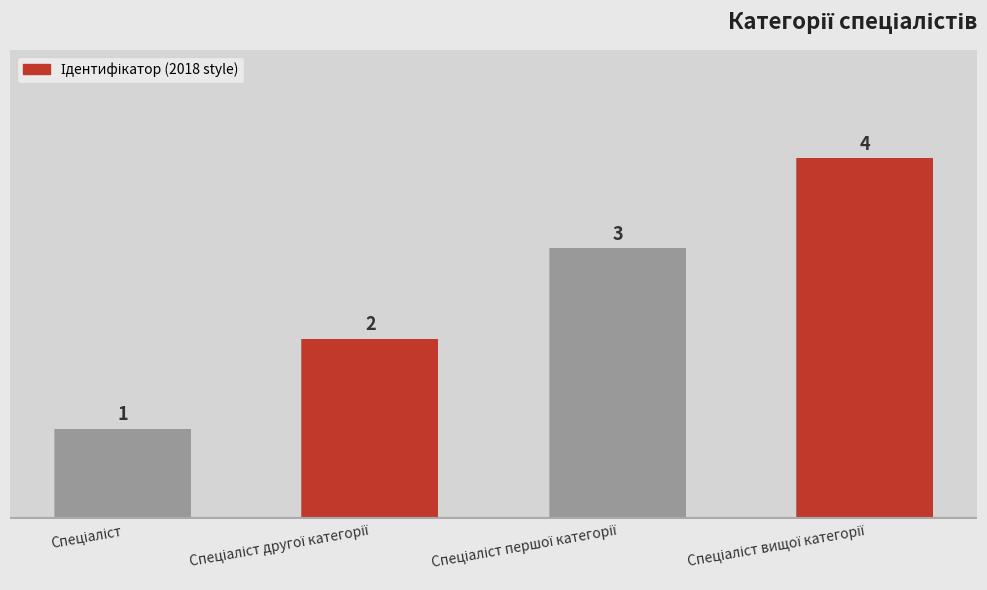

The value at Спеціаліст другої категорії is 3. True or false?

False